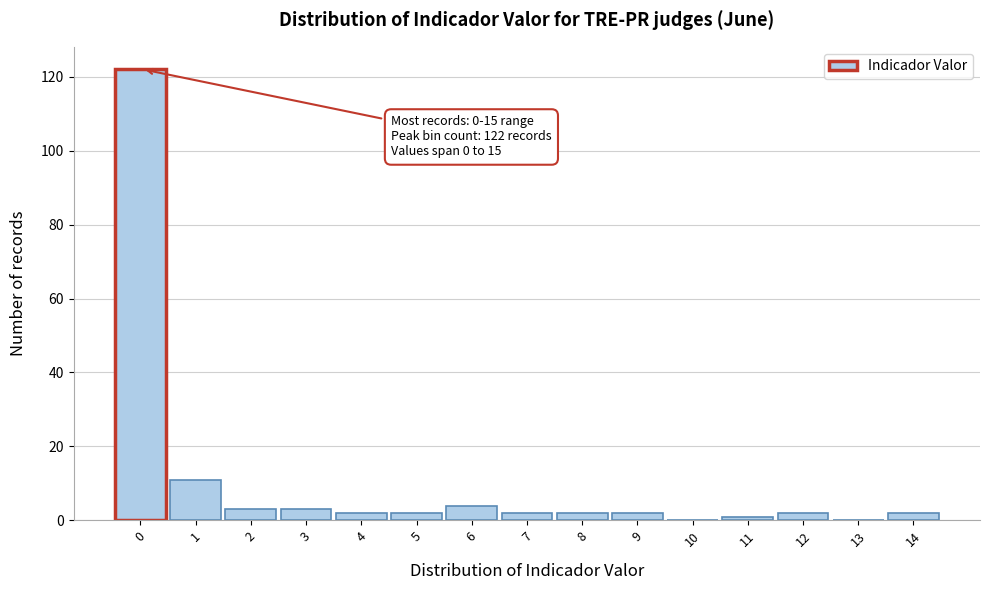

Reading right to left, extract all data points from this chart.

14=2	13=0	12=2	11=1	10=0	9=2	8=2	7=2	6=4	5=2	4=2	3=3	2=3	1=11	0=122